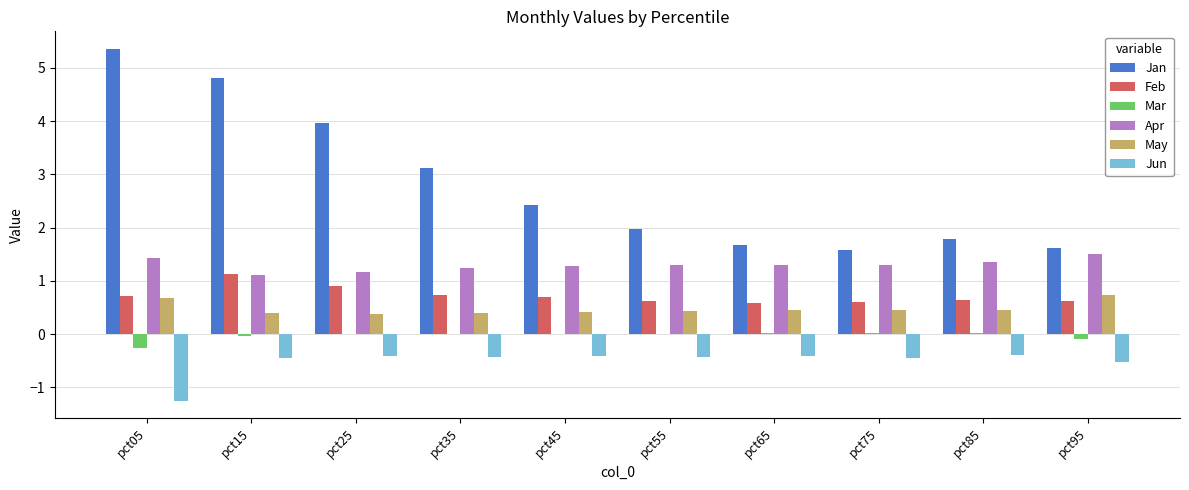

Between pct75 and pct95, which series saw the biggest shift?

May